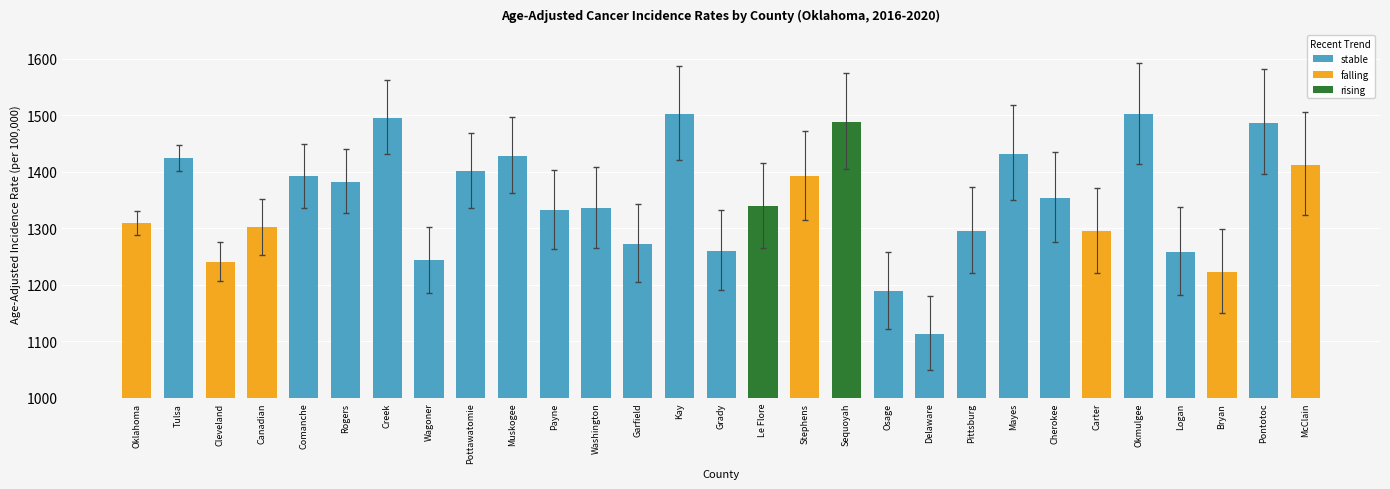

What are all the series names shown in the legend?

stable, falling, rising